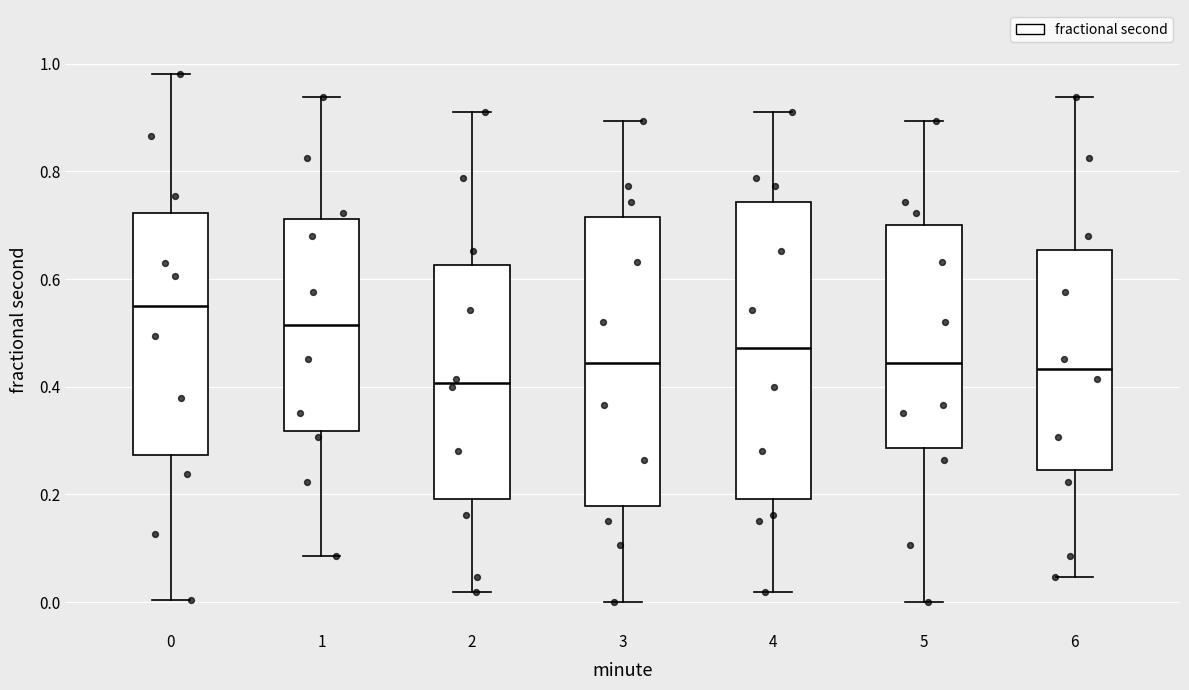

Which box has the highest median line?

0